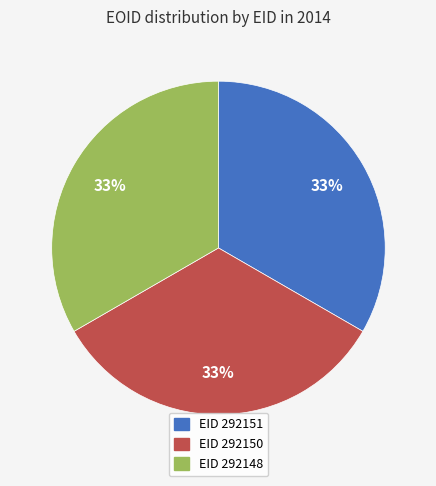

Does any single category account for the majority?

No